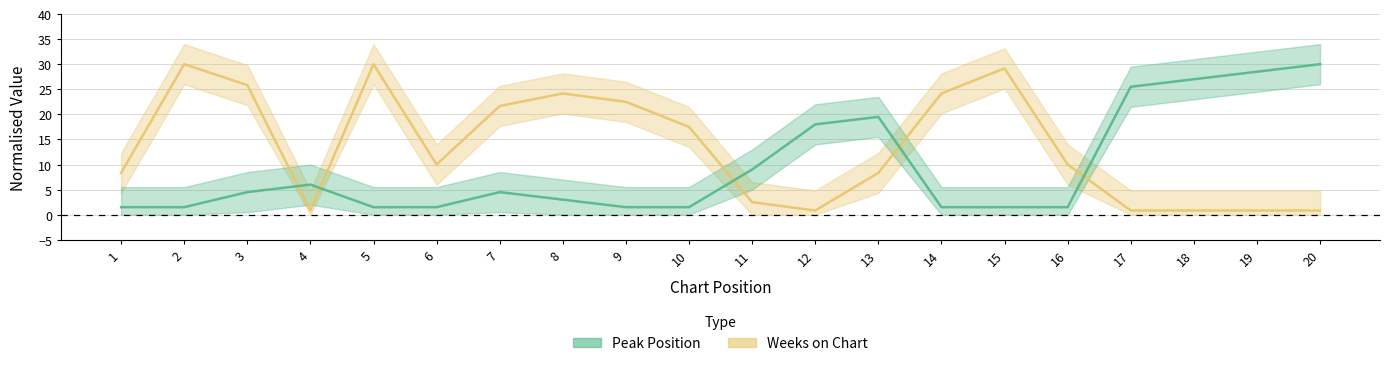

How many distinct data groups are displayed?

2